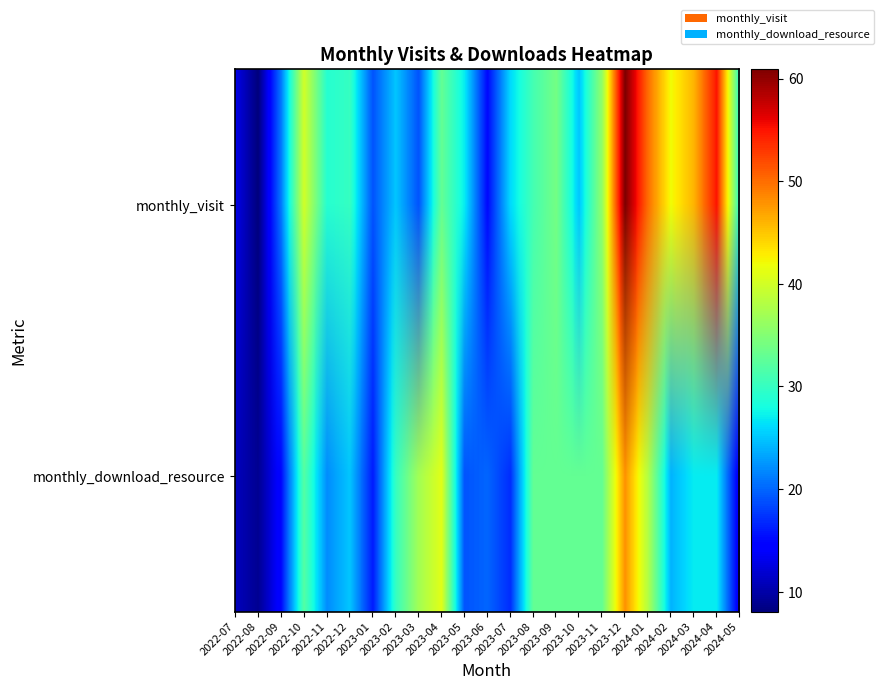

Reading left to right, extract all data points from this chart.

2022-07: 0=13	1=11
2022-08: 0=8	1=9
2022-09: 0=21	1=15
2022-10: 0=40	1=32
2022-11: 0=29	1=22
2022-12: 0=30	1=25
2023-01: 0=19	1=16
2023-02: 0=25	1=30
2023-03: 0=19	1=37
2023-04: 0=33	1=41
2023-05: 0=27	1=19
2023-06: 0=15	1=20
2023-07: 0=26	1=17
2023-08: 0=31	1=33
2023-09: 0=34	1=33
2023-10: 0=25	1=33
2023-11: 0=36	1=33
2023-12: 0=61	1=48
2024-01: 0=50	1=38
2024-02: 0=42	1=24
2024-03: 0=46	1=27
2024-04: 0=55	1=27
2024-05: 0=29	1=13